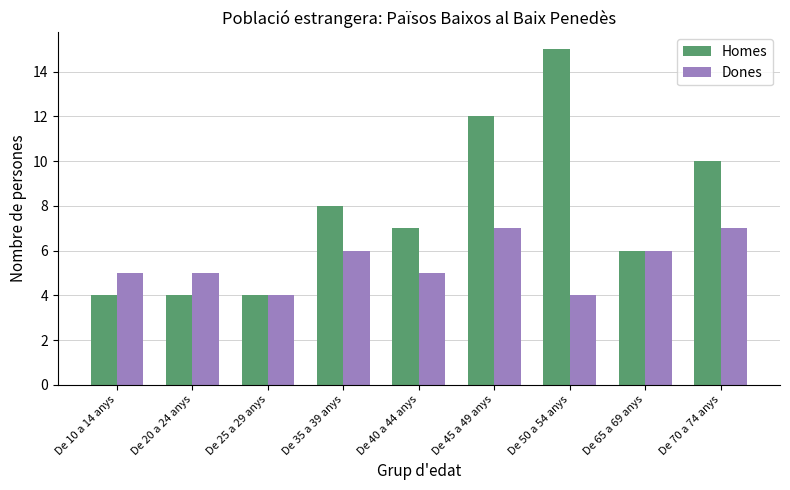

What is the smallest value displayed?

4